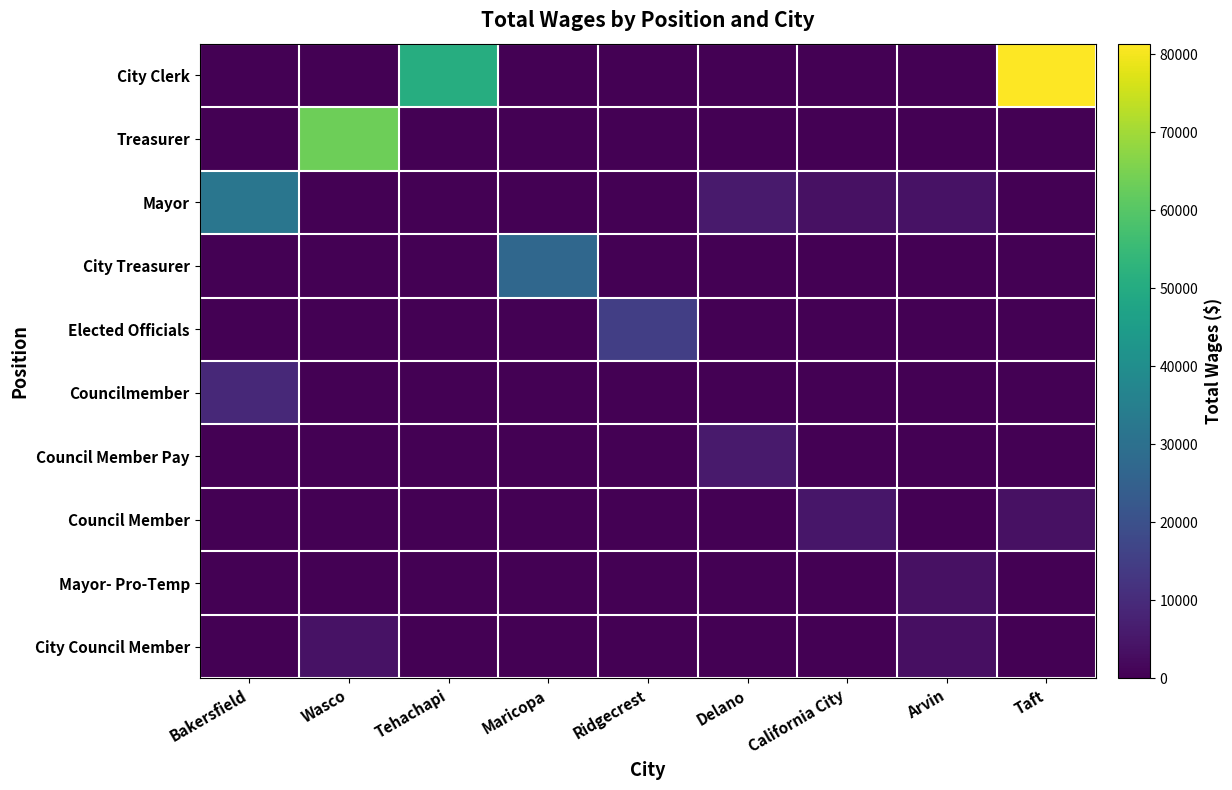

The City Council Member series shows 0 at Taft. True or false?

True